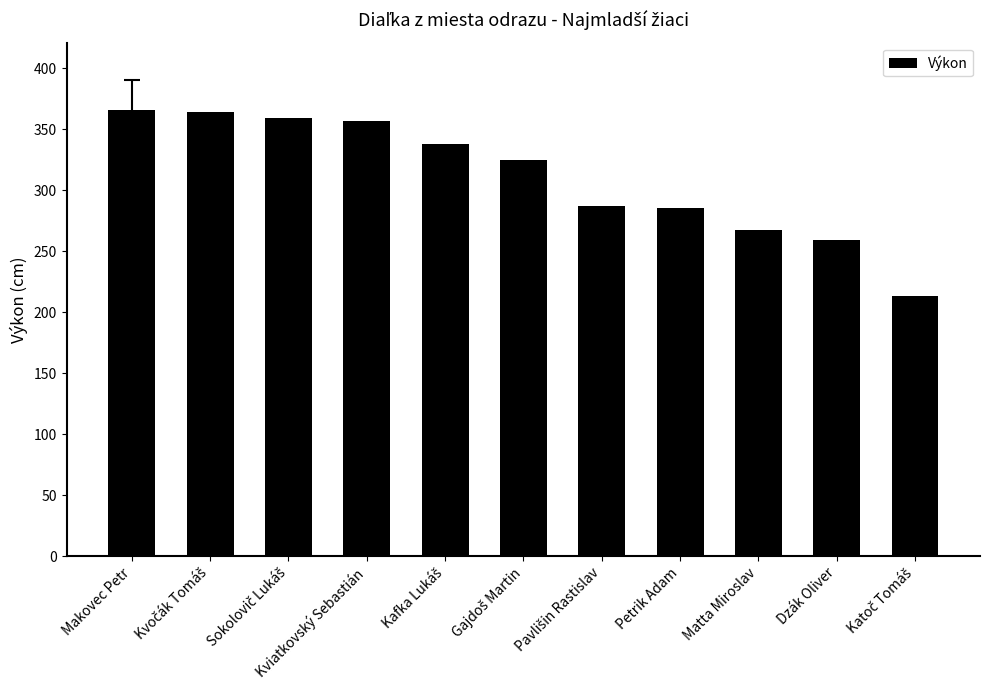

What is the ratio of the value at Matta Miroslav to the value at Makovec Petr?

0.7